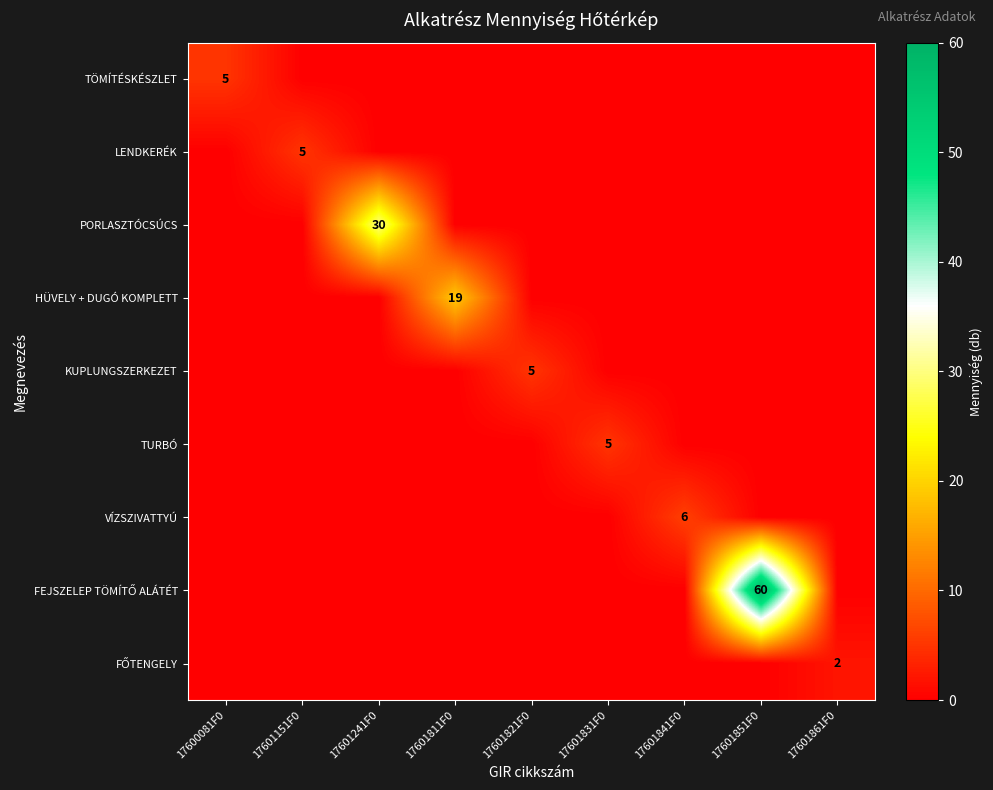

Is it true that TÖMÍTÉSKÉSZLET equals 5 at 17600081F0?

True